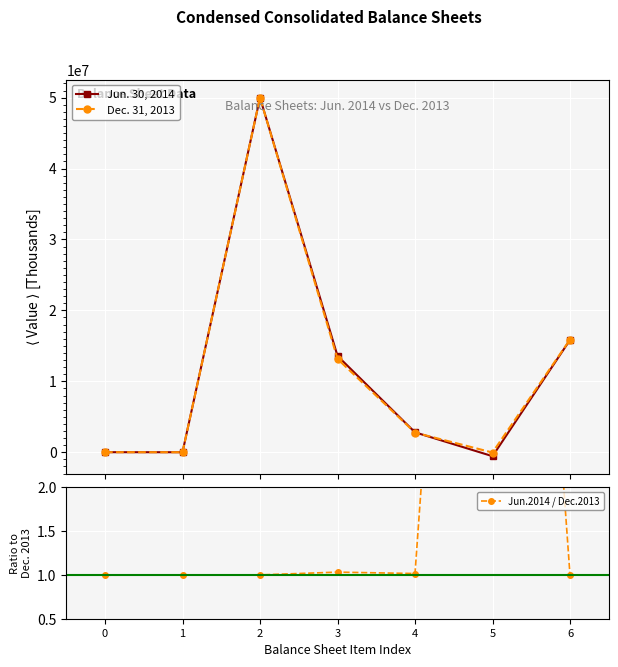

How many data points in Dec. 31, 2013 are above 2765577?

3